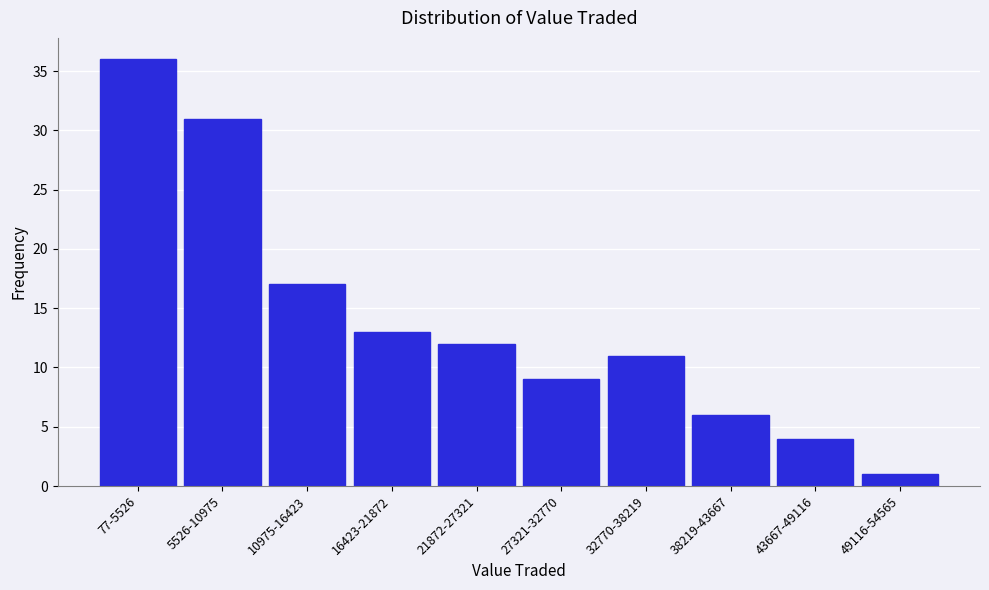

Reading right to left, list all the values displayed in this chart.

1	4	6	11	9	12	13	17	31	36